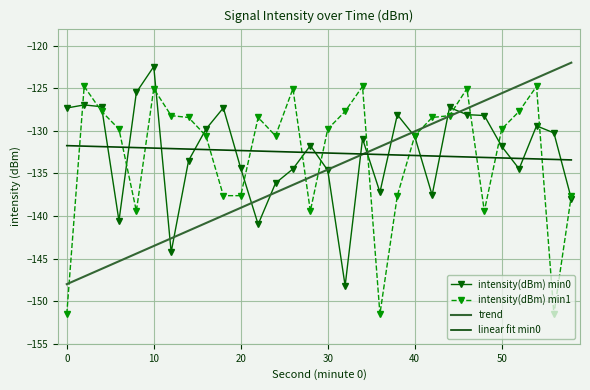

What is the difference between the highest and lowest values at 48?

11.2